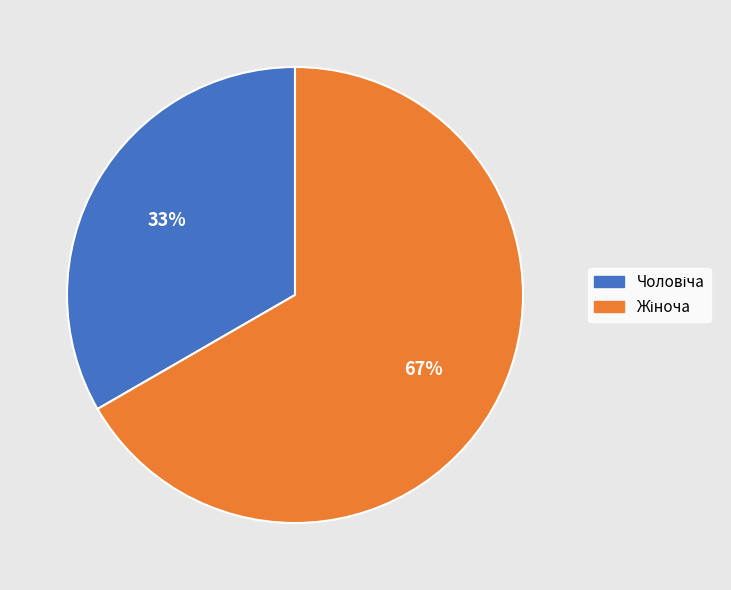

To the nearest percent, what is the average slice percentage?

50%